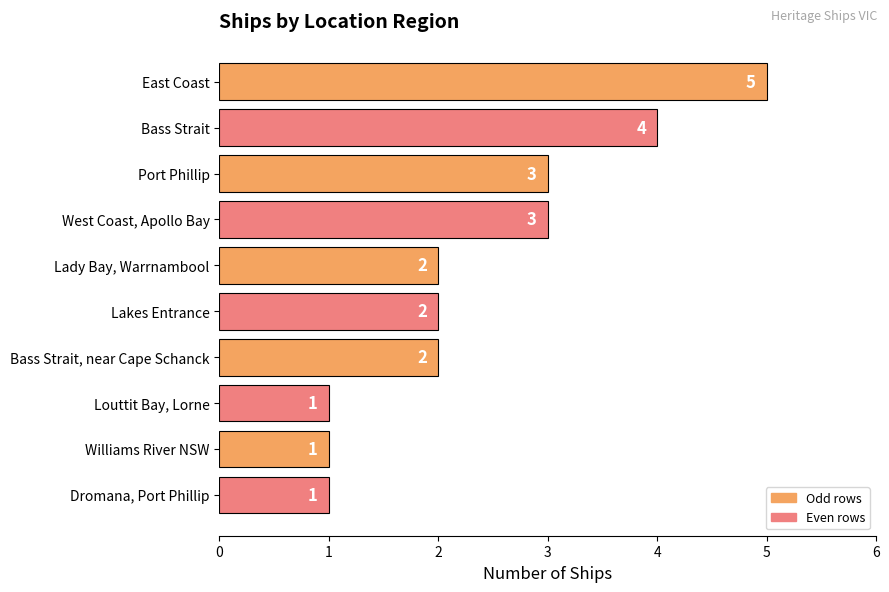

What is the difference between the maximum and second lowest values?

4